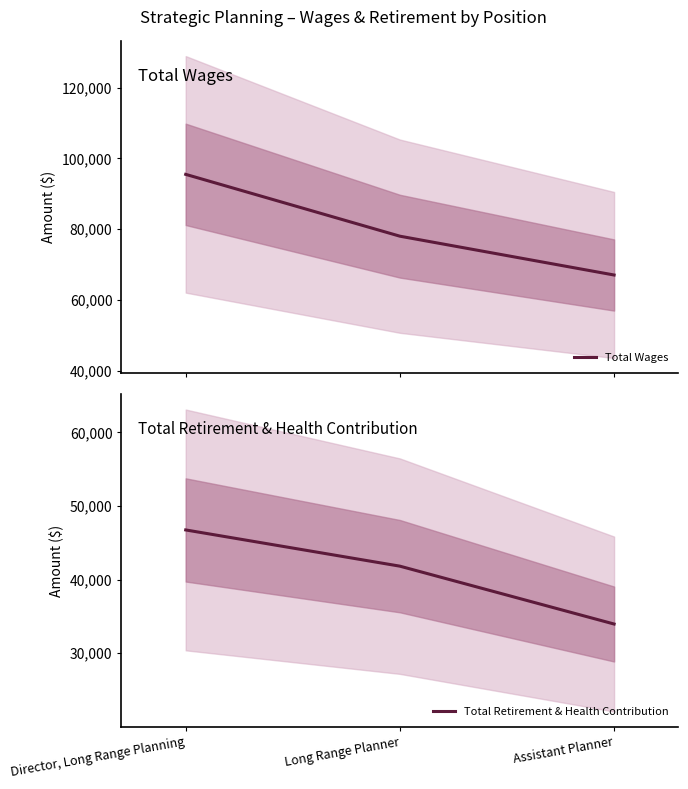

What is the sum of the Total Wages values at Long Range Planner and Director, Long Range Planning?

173467